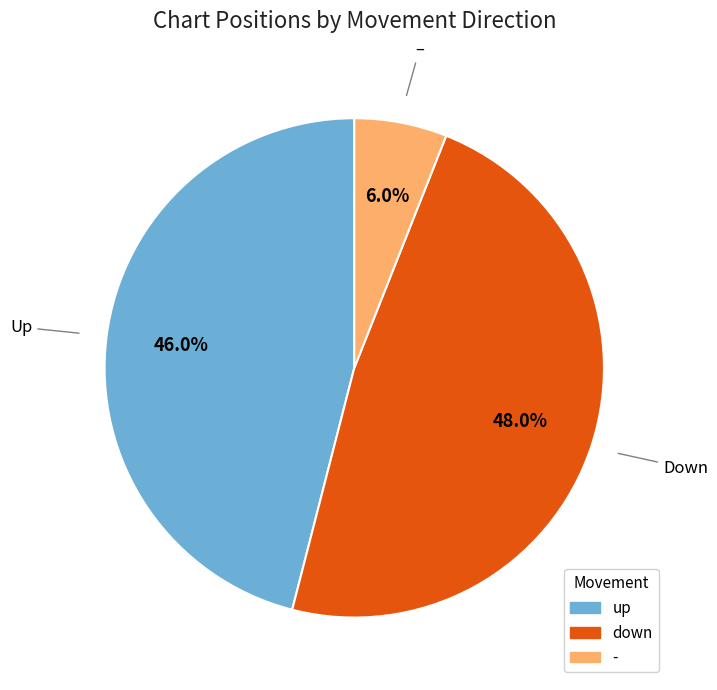

The - slice represents 6% of the pie. True or false?

True